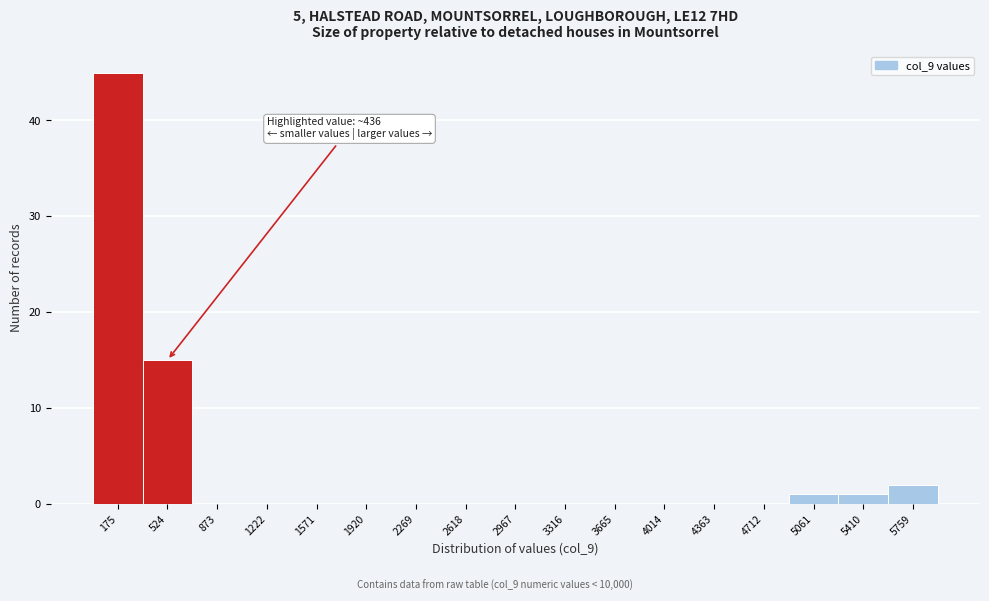

Over which range of the x-axis is the bar tallest?

0 to 350